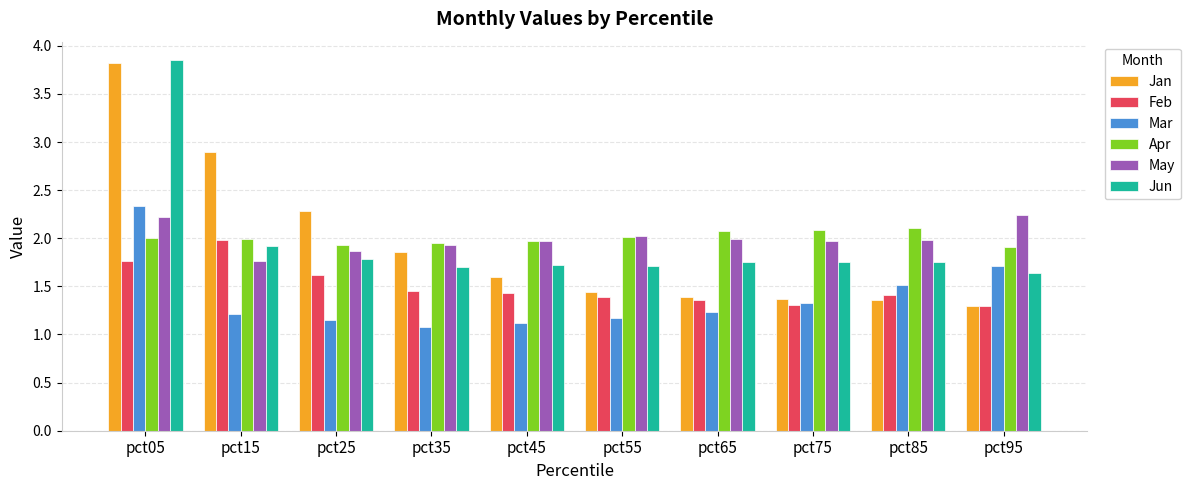

Which series has the largest range (max minus min)?

Jan